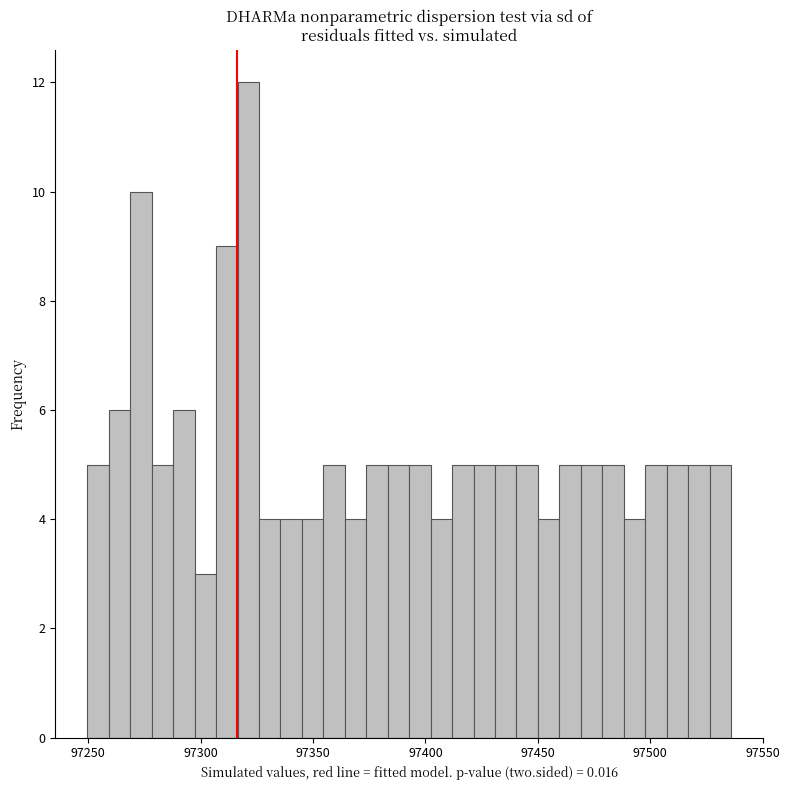

Around what value on the x-axis is the tallest bar? Give the approximate position of its centre, as read against the axis.

97320